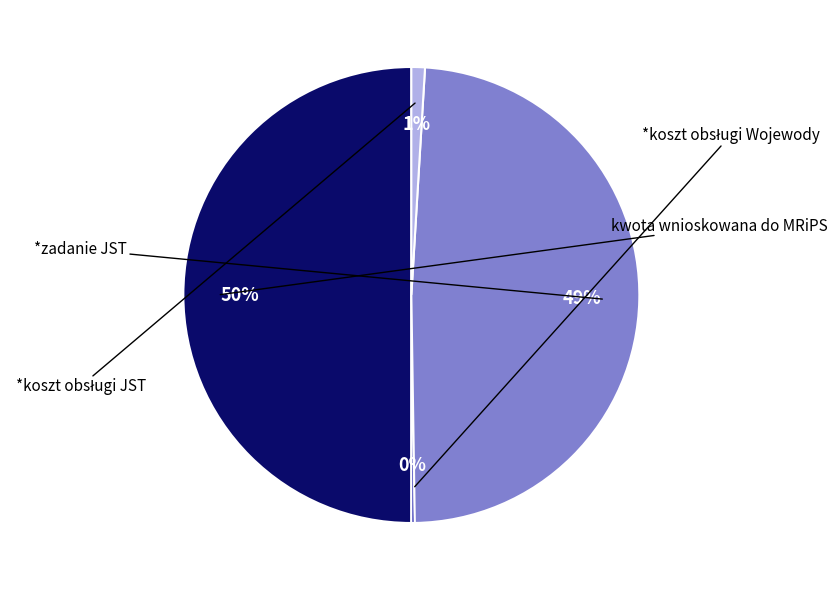

To the nearest percent, what portion does *koszt obsługi JST represent?

1%